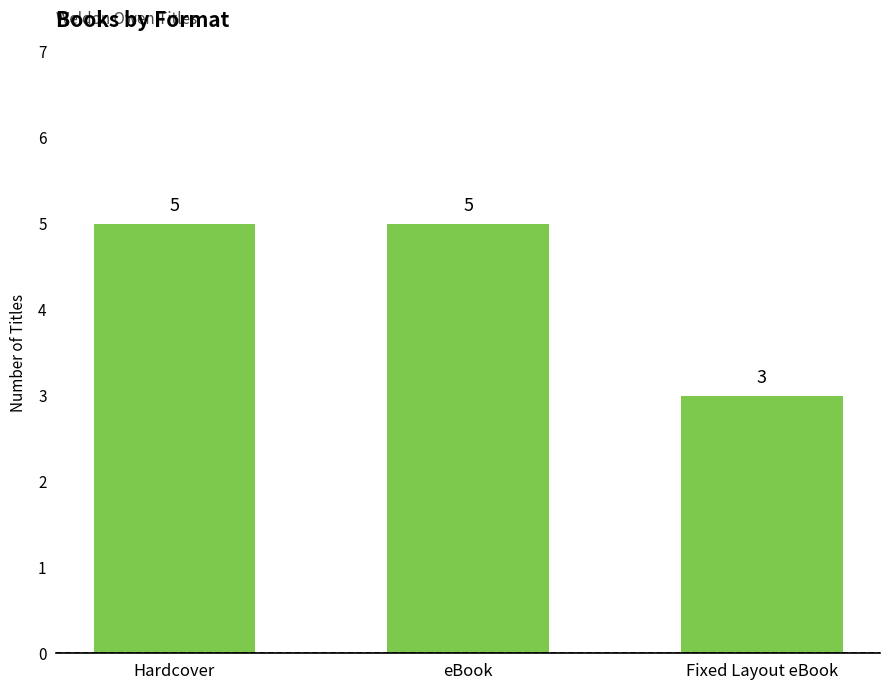

What is the smallest value displayed?

3